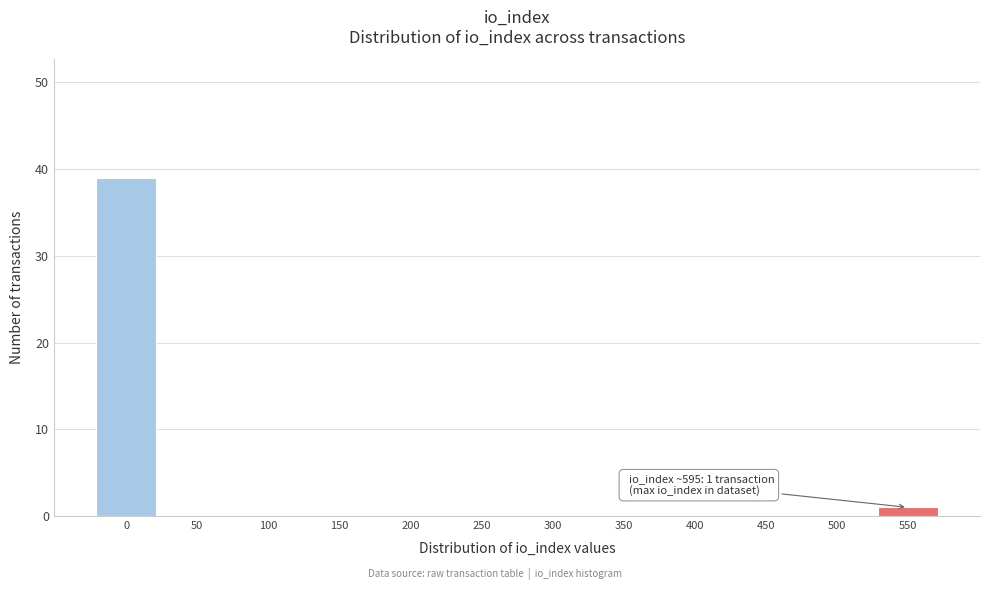

Reading left to right, list all the values displayed in this chart.

0=39	50=0	100=0	150=0	200=0	250=0	300=0	350=0	400=0	450=0	500=0	550=1